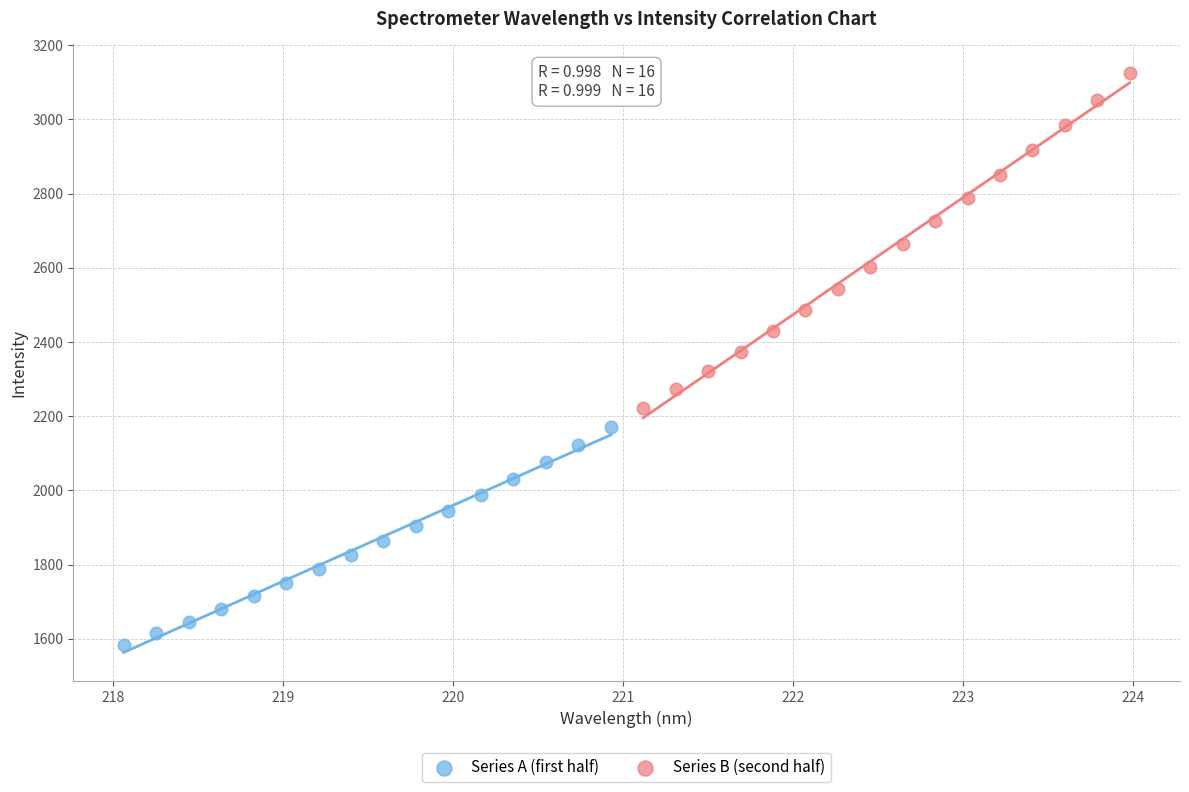

Which series has the largest Y range (max minus min)?

Series B (second half)